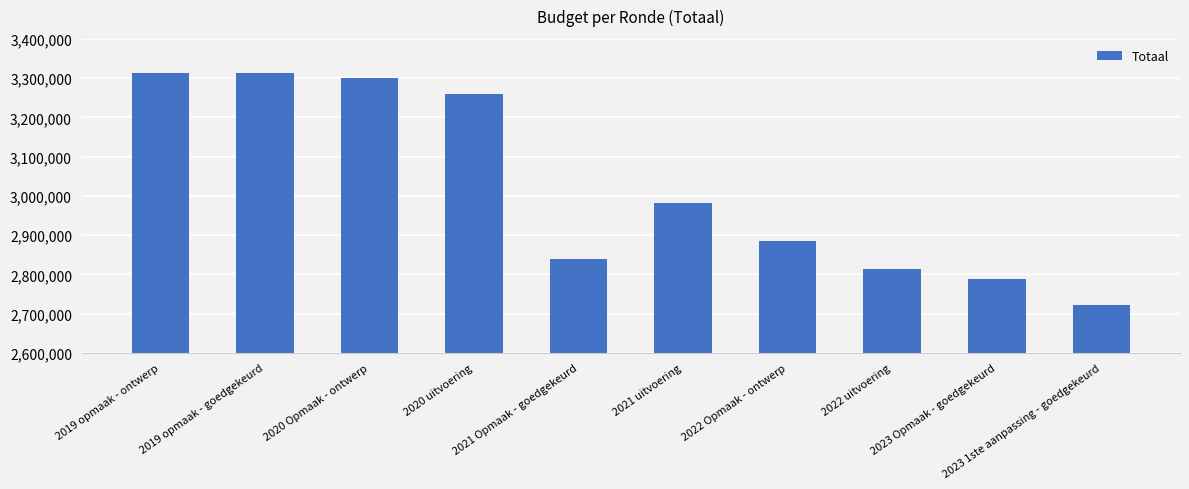

Does the chart contain any negative values?

No